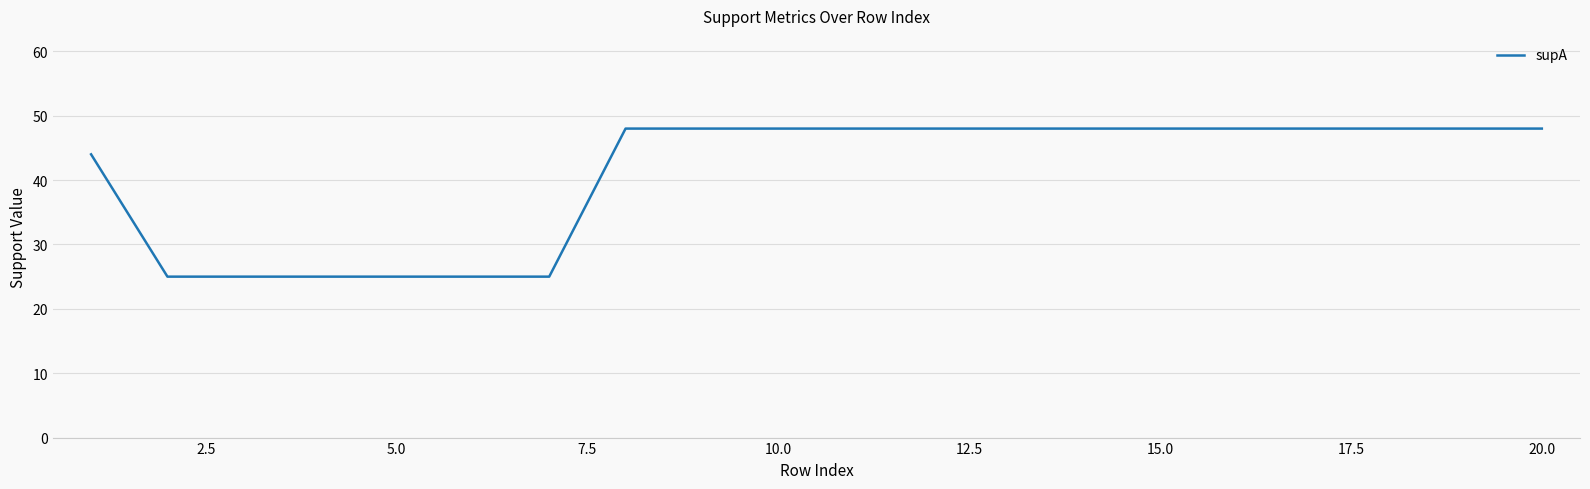

What is the greatest value displayed?

48